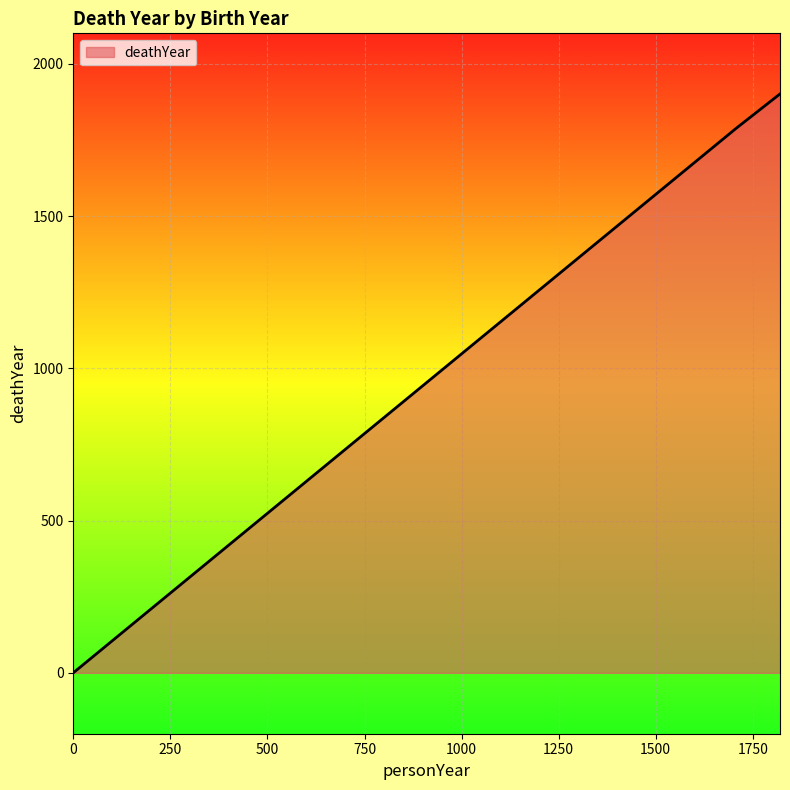

What is the maximum value shown in the chart?

1901